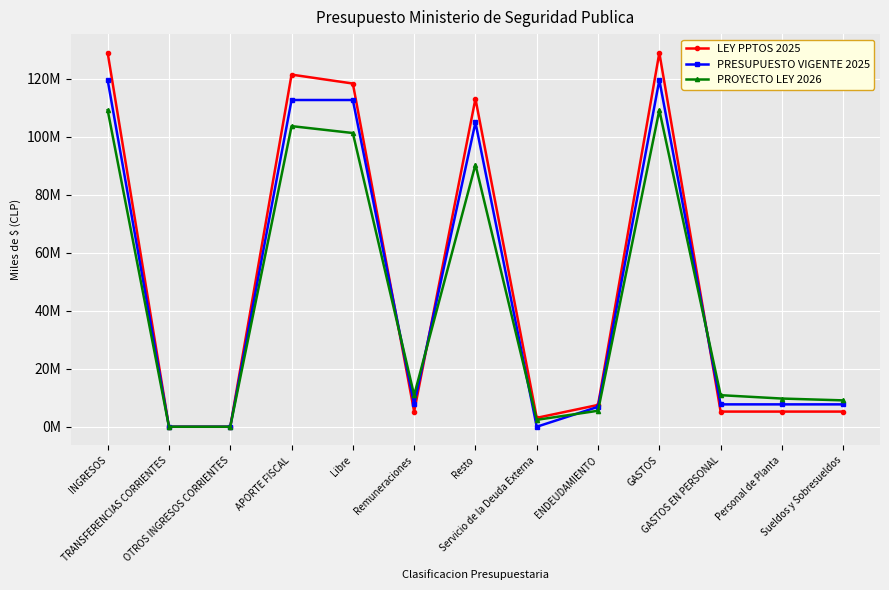

What is the label of the 10th point from the left?

GASTOS